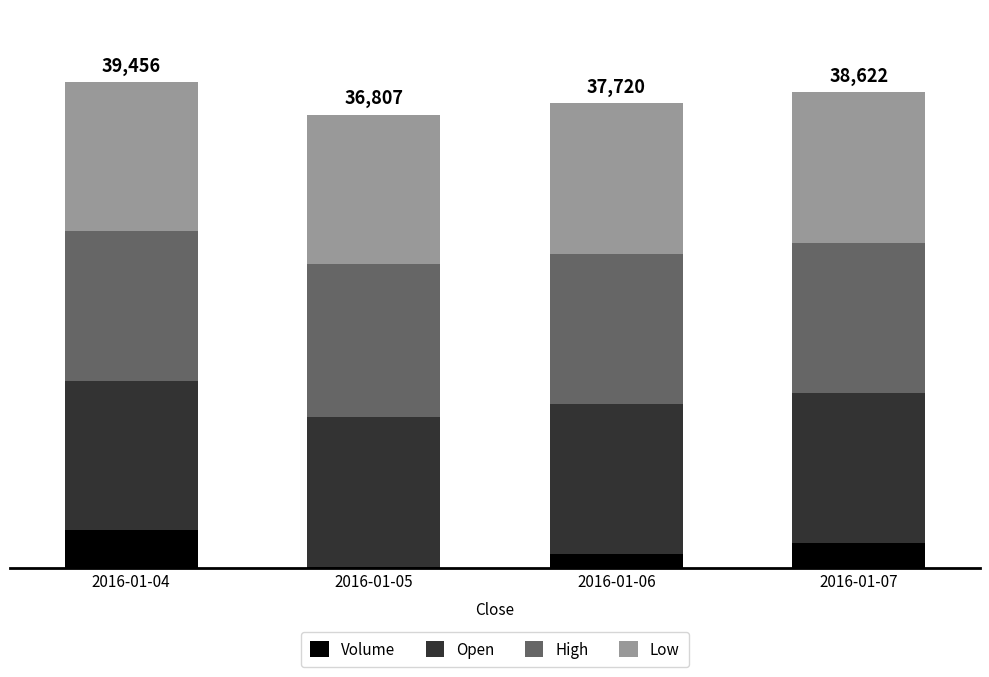

What are all the series names shown in the legend?

Volume, Open, High, Low